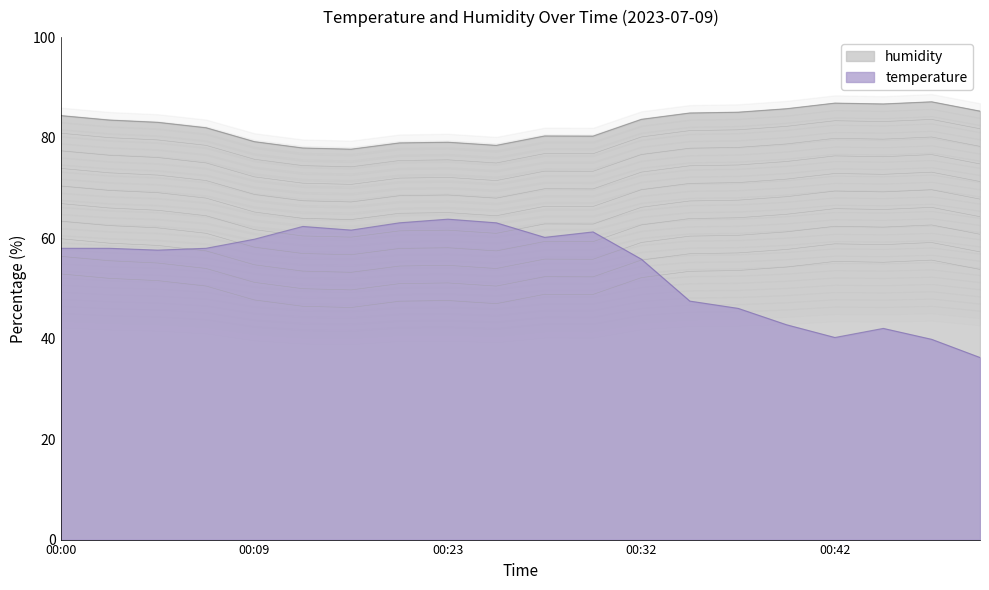

The value of temperature at 00:07 is 58.0. True or false?

True